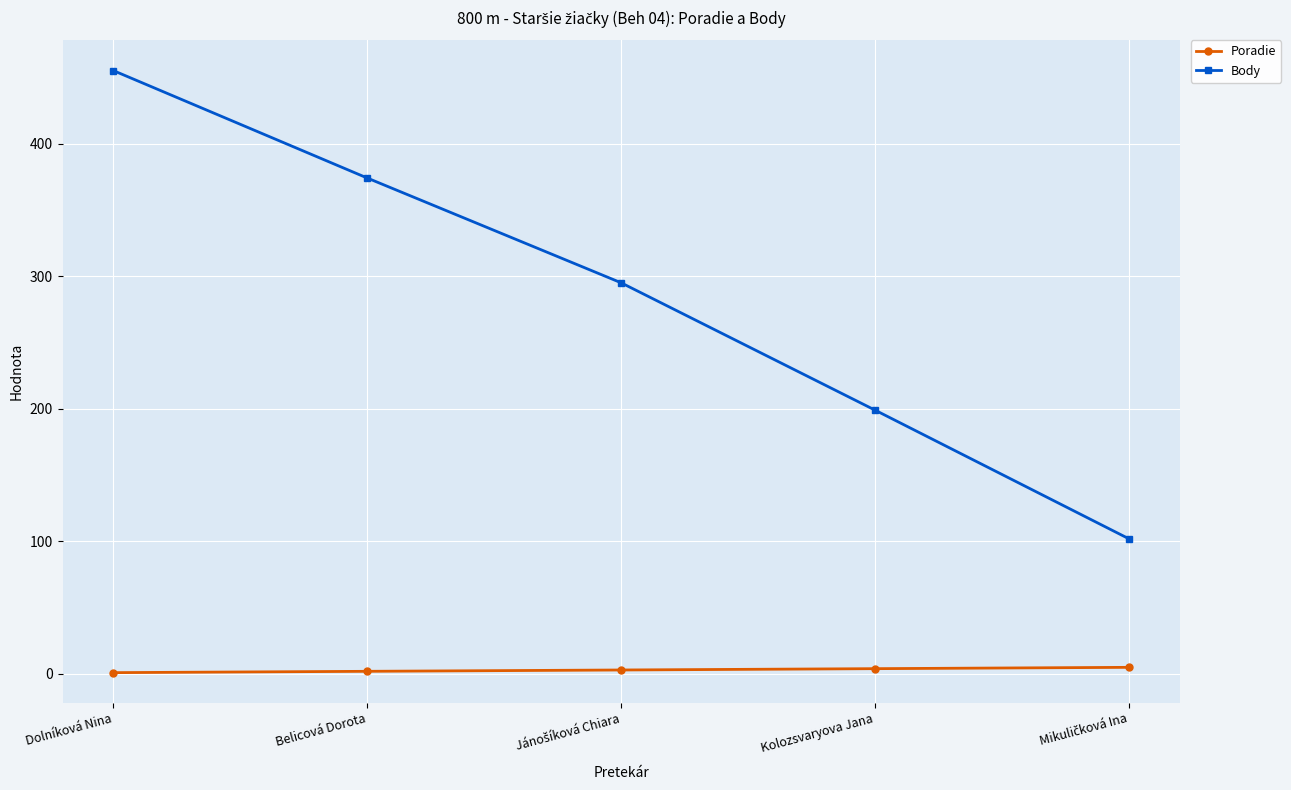

What are all the series names shown in the legend?

Poradie, Body